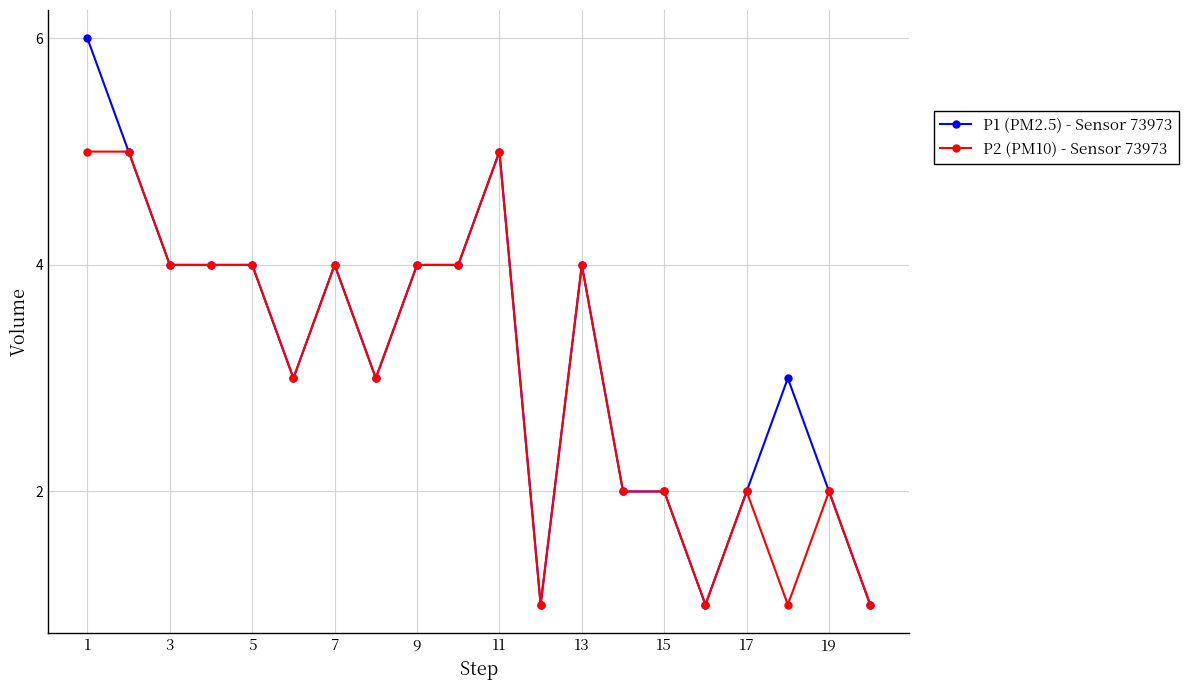

Count the P2 (PM10) - Sensor 73973 values in the range 2 to 4.

13